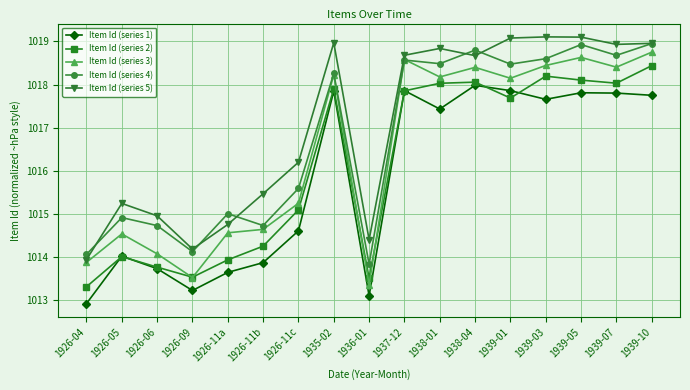

At 1939-07, list the series in order from smallest to largest.

Item Id (series 1), Item Id (series 2), Item Id (series 3), Item Id (series 4), Item Id (series 5)